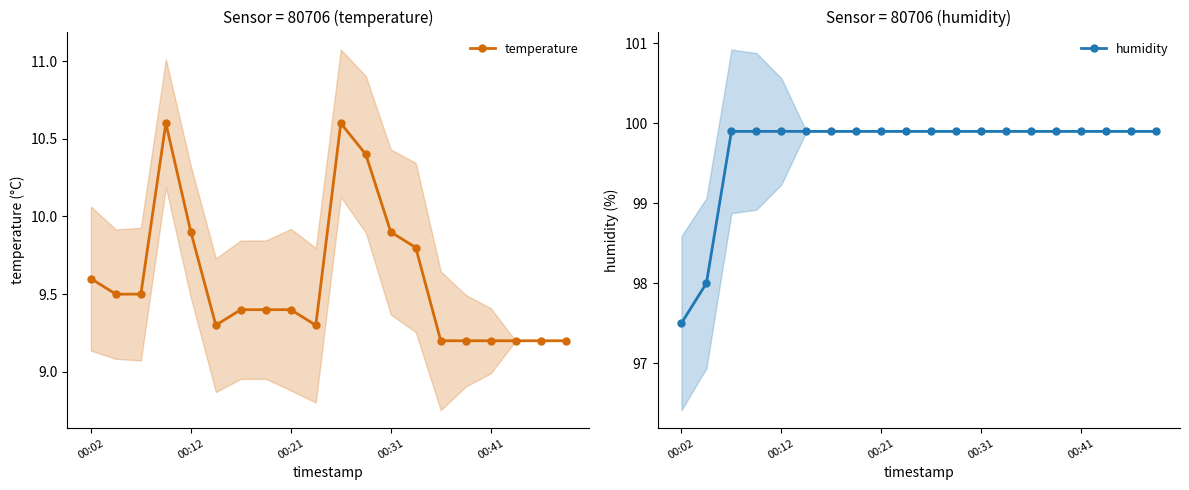

Rank the series by their maximum value, from highest to lowest.

humidity, temperature